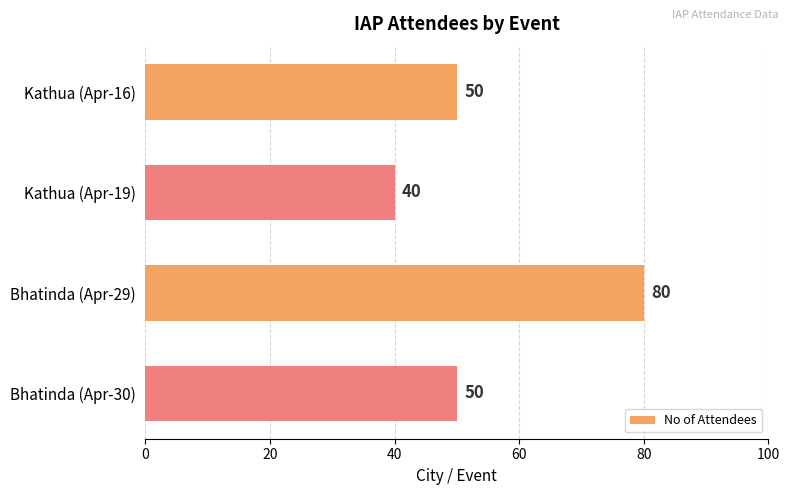

The chart shows a value of 78 at Kathua (Apr-16). True or false?

False